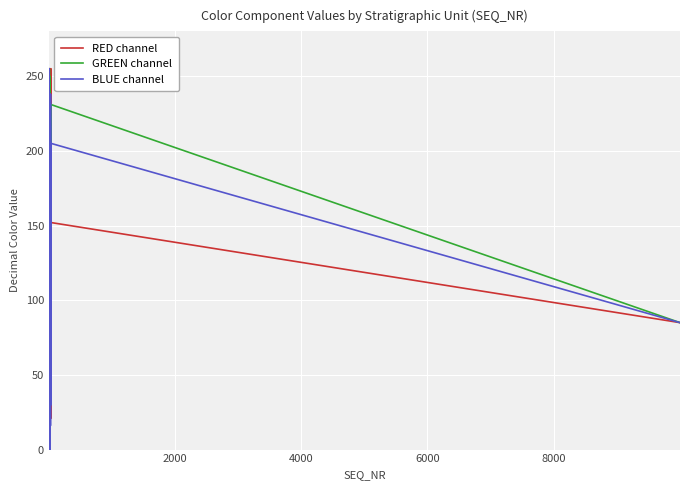

What is the lowest value of the GREEN channel series?

32